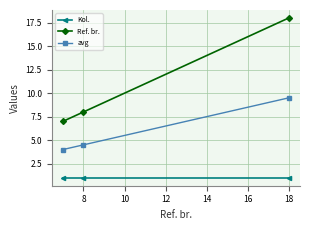

What is the minimum value for Kol.?

1.0